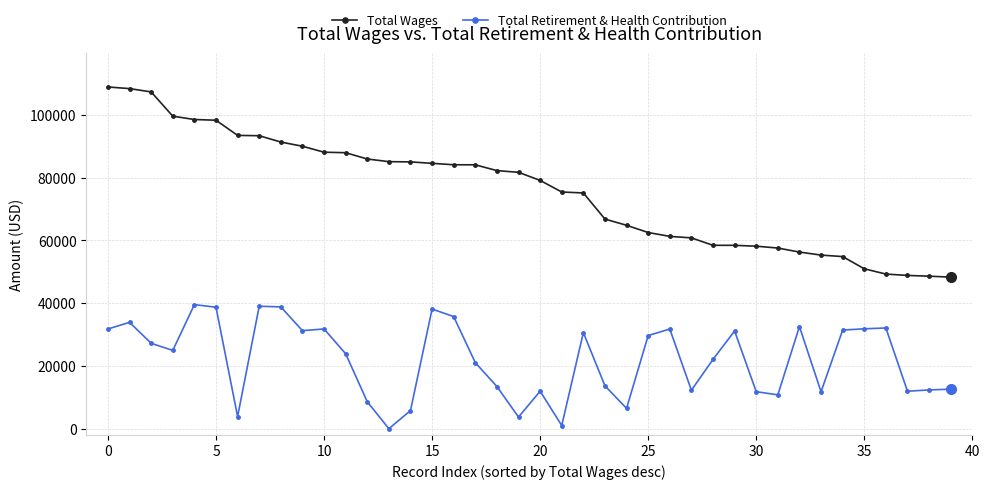

Count the number of data series in this chart.

2